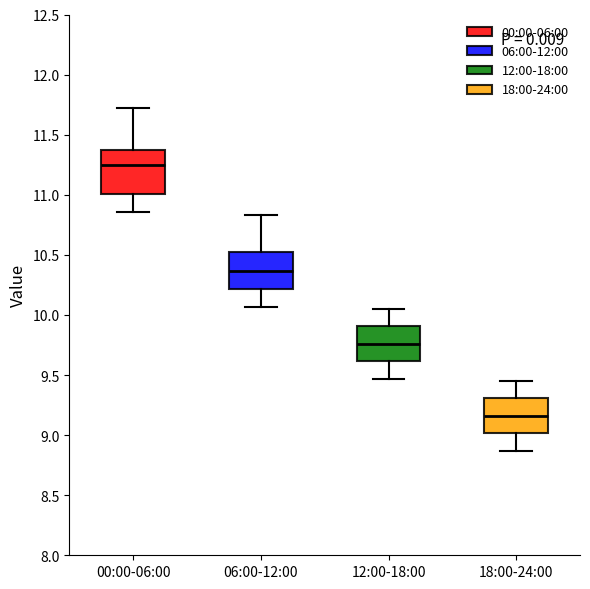

Which box's median line is the highest?

00:00-06:00